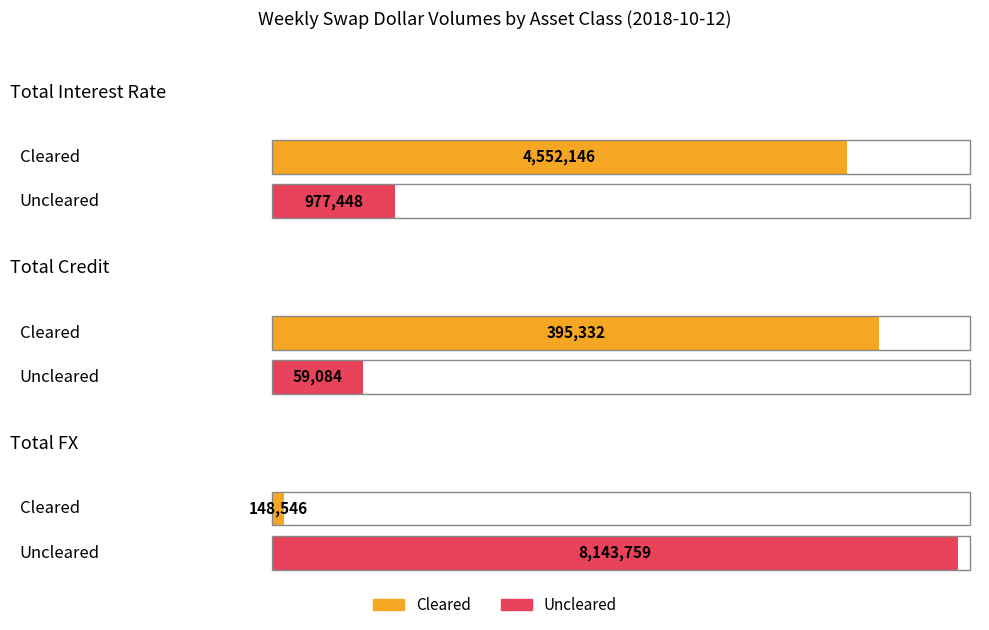

True or false: Uncleared has a value of 59084 at Total Credit.

True